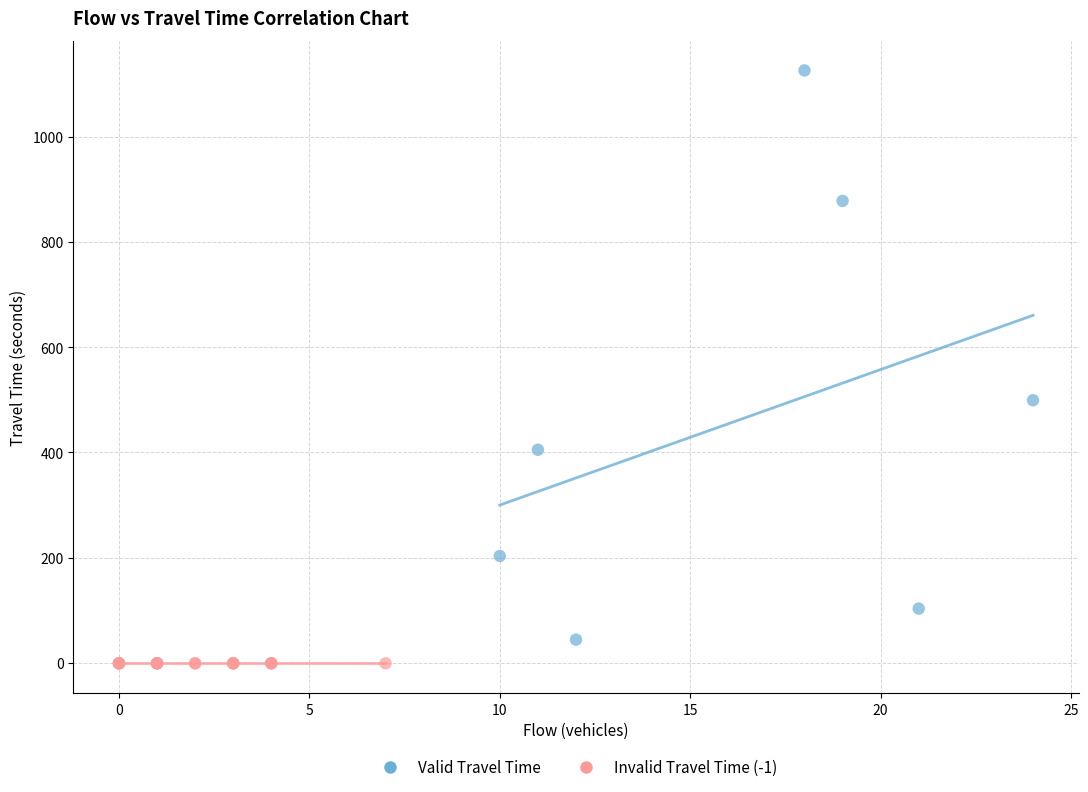

Which series contains the highest Y value?

Valid Travel Time